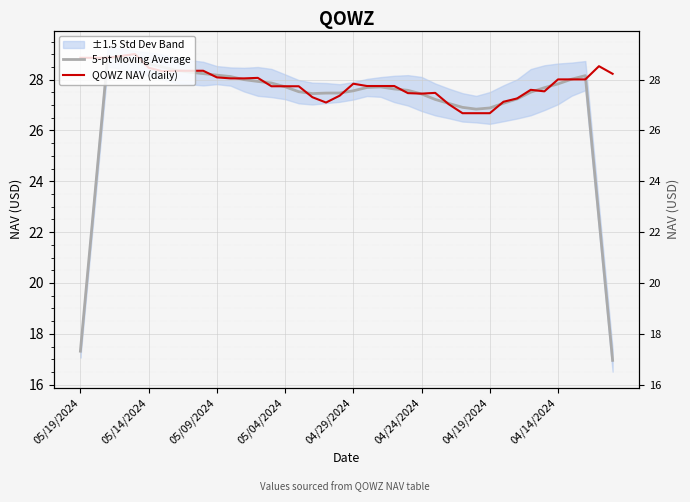

How many values in the QOWZ NAV (daily) series are below 27?

3